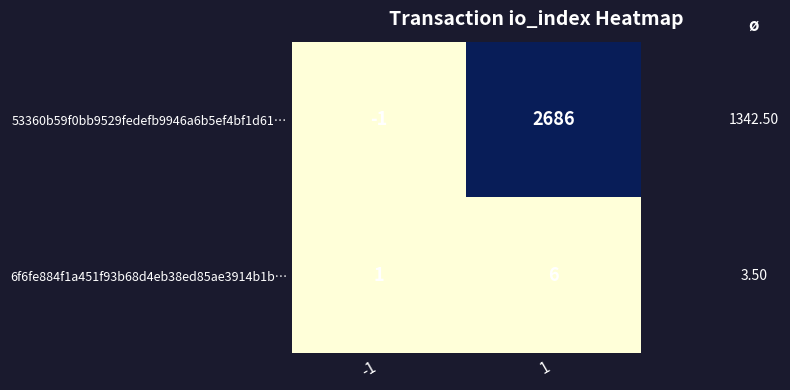

What is the difference between the maximum and minimum values in the 53360b59f0bb9529fedefb9946a6b5ef4bf1d61… series?

2687